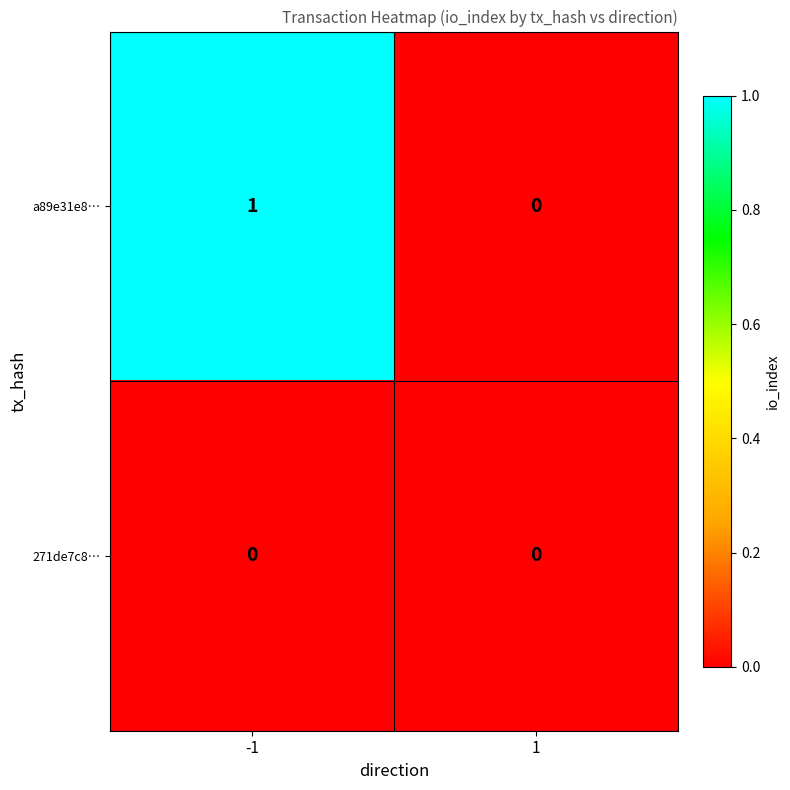

Is the value of a89e31e8… at -1 greater than the value of 271de7c8… at 1?

Yes